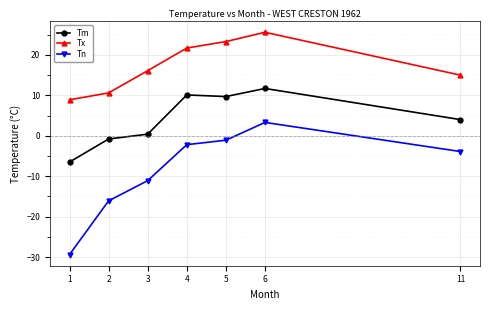

List the series in order of their overall mean, lowest first.

Tn, Tm, Tx